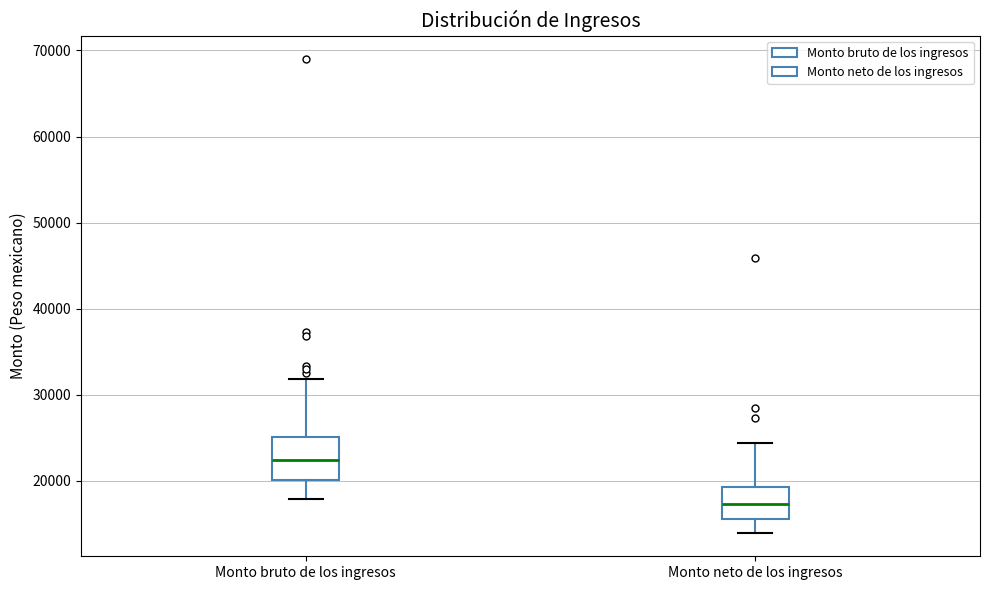

Which box's median line is the lowest?

Monto neto de los ingresos